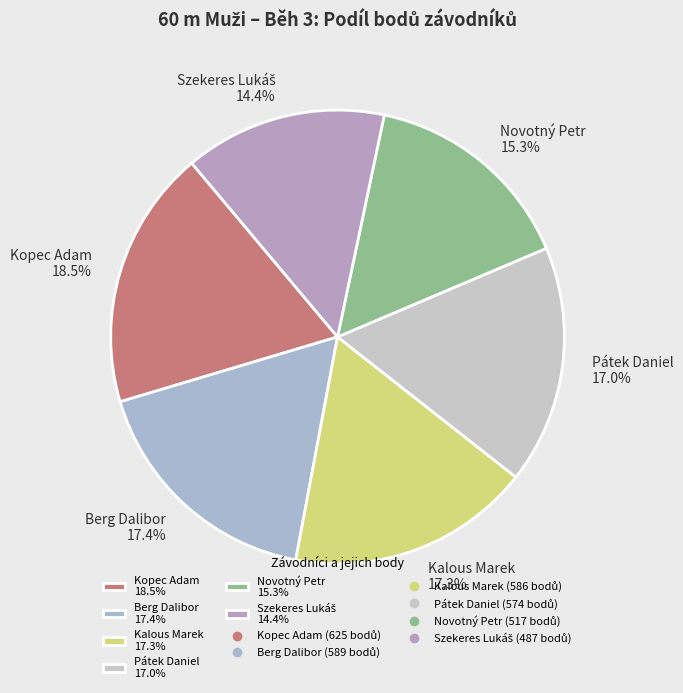

What is the ratio of the value at Pátek Daniel 17.0% to the value at Berg Dalibor 17.4%?

1.0